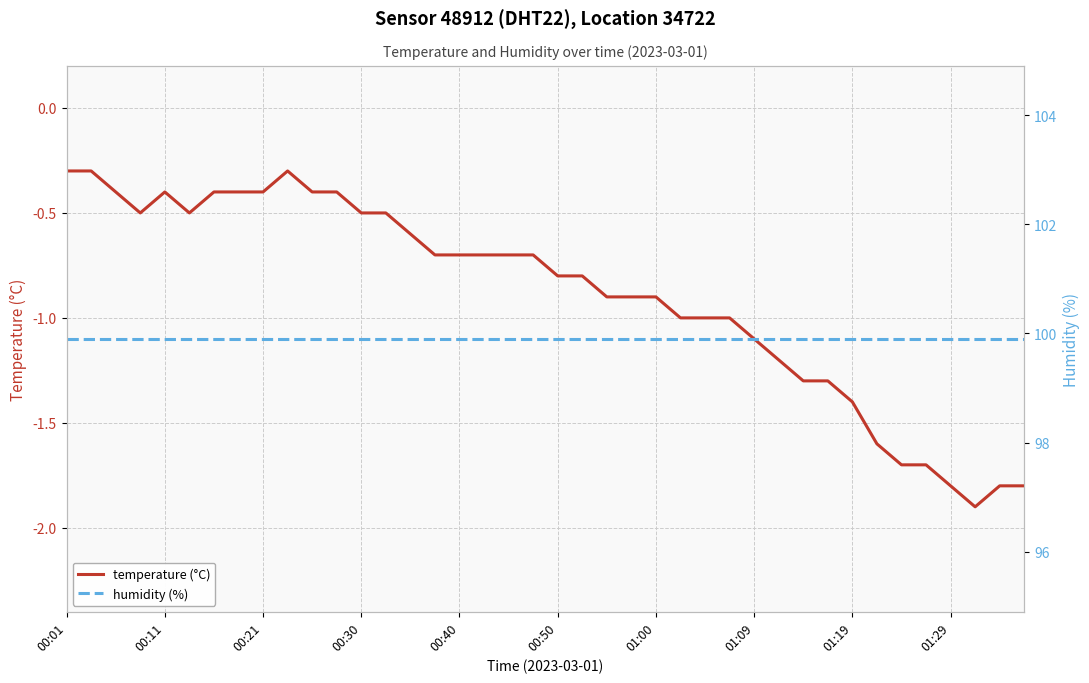

What is the approximate value of humidity (%) at 18?

99.9